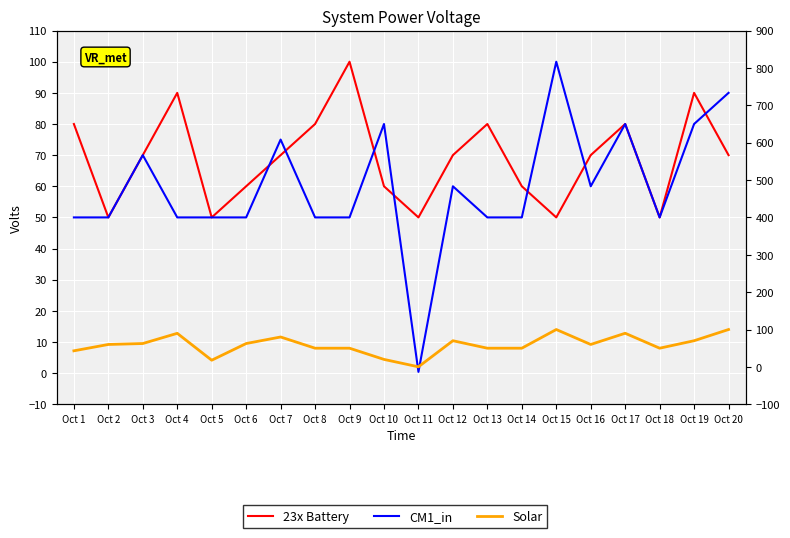

Where is the first local minimum for 23x Battery?

Oct 2